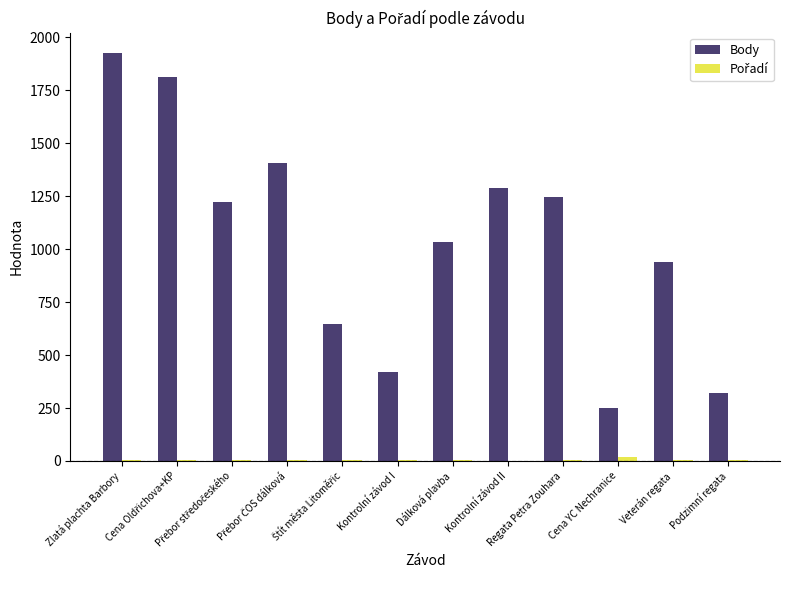

True or false: Body has a value of 1290 at Kontrolní závod II.

True